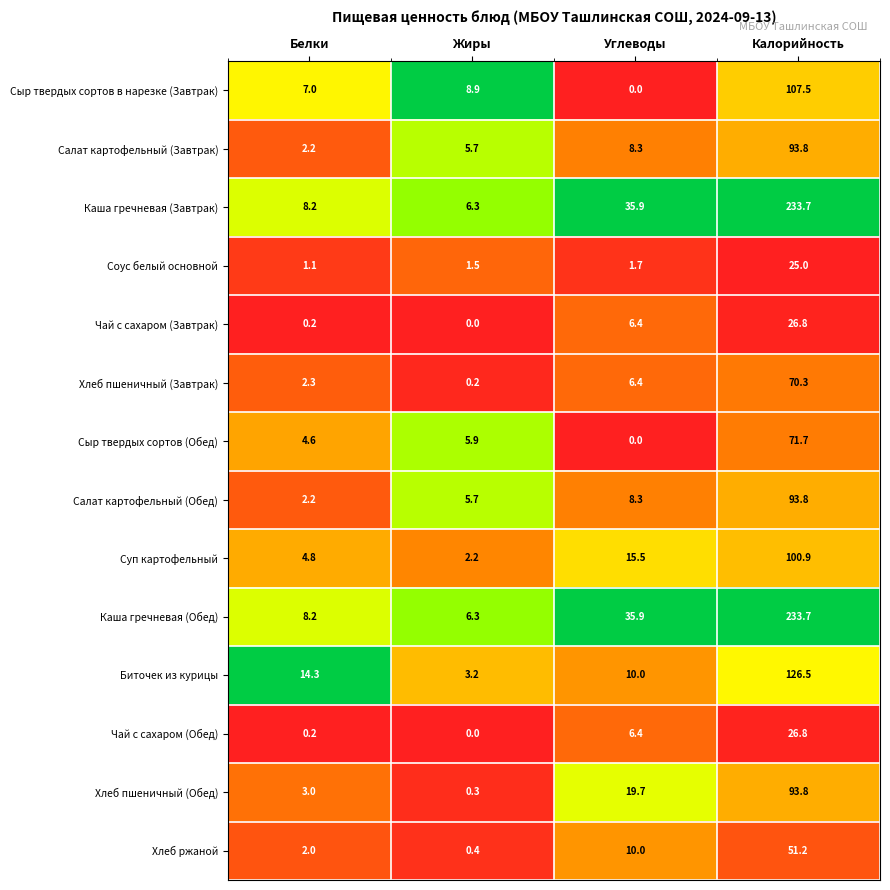

Read the Каша гречневая (Завтрак) value at Жиры.

6.3